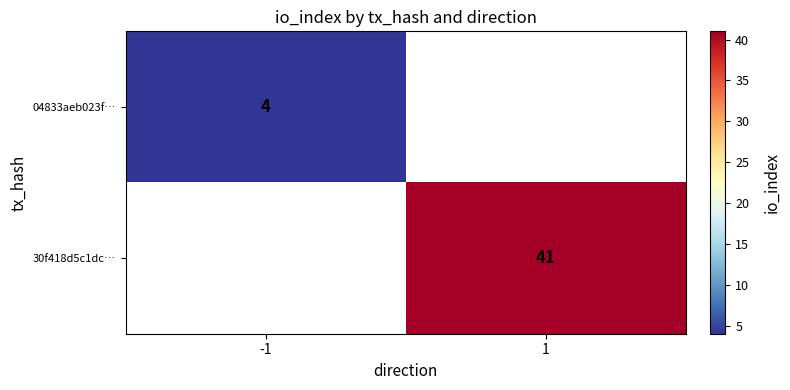

True or false: 04833aeb023f… has a value of 6 at -1.

False